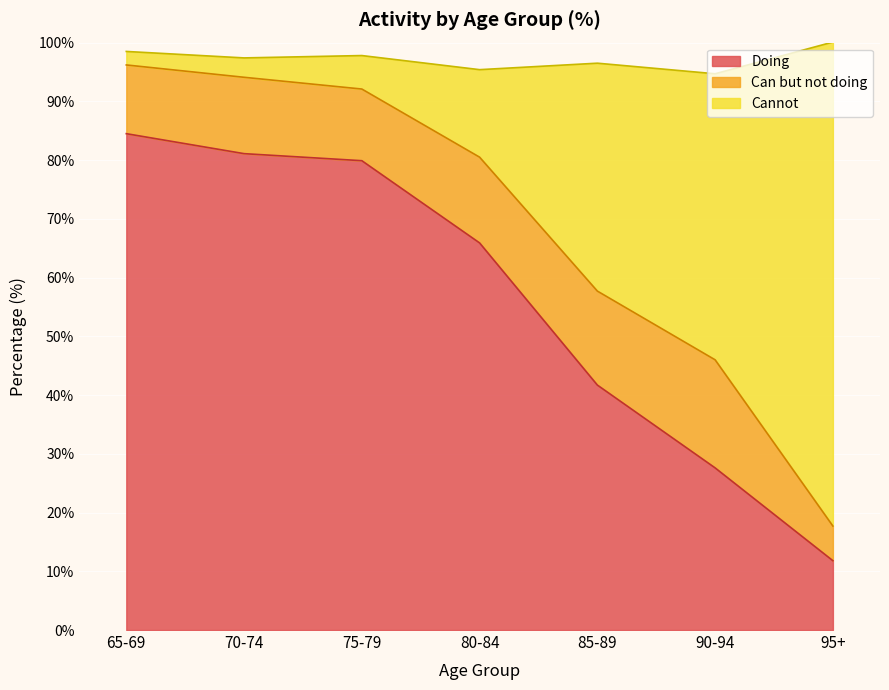

Is it true that Cannot equals 82.8 at 85-89?

False